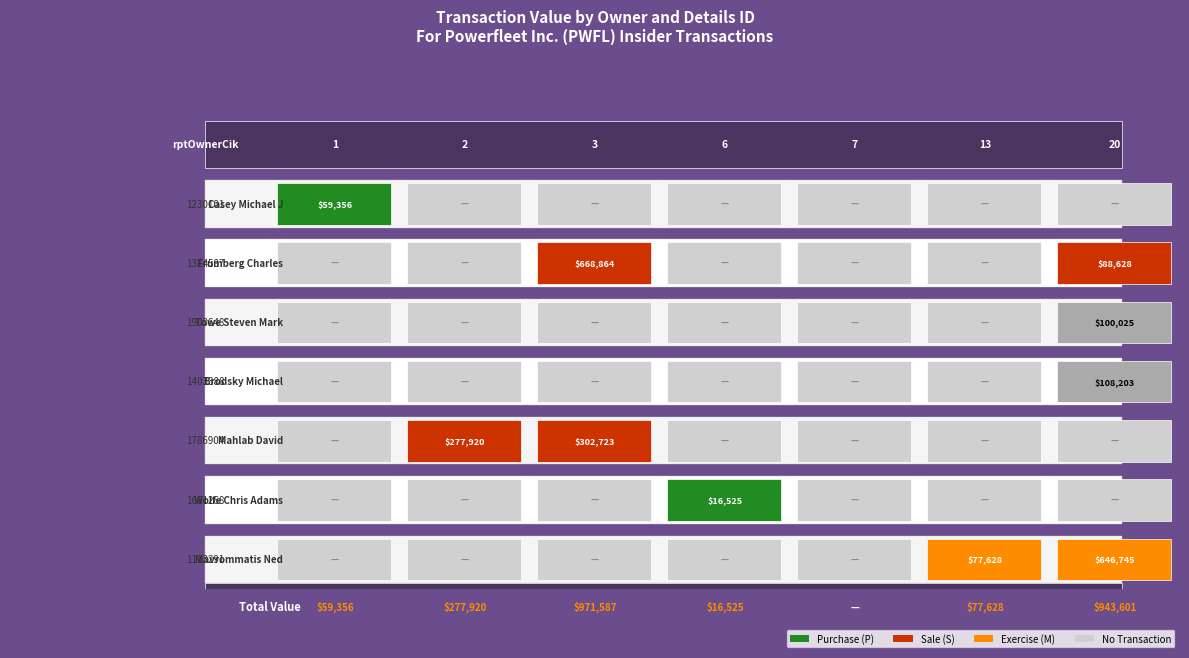

Is it true that 1230101 equals 59356 at 1230101?

True